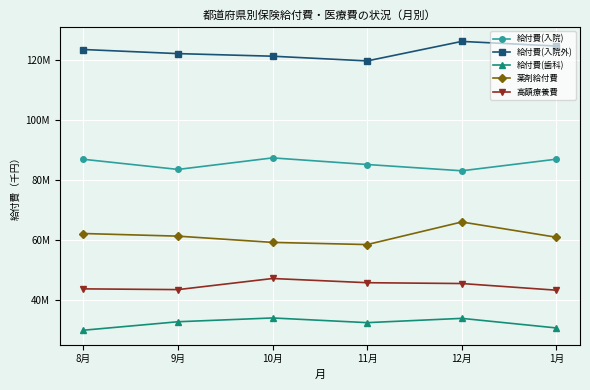

Rank the series at 1月 from lowest to highest value.

給付費(歯科), 高額療養費, 薬剤給付費, 給付費(入院), 給付費(入院外)